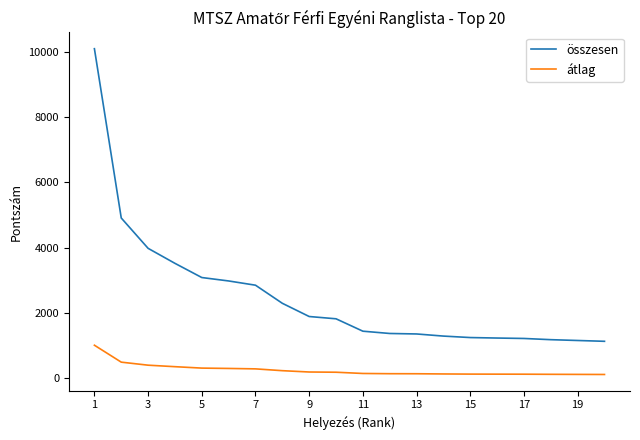

Count the number of data series in this chart.

2